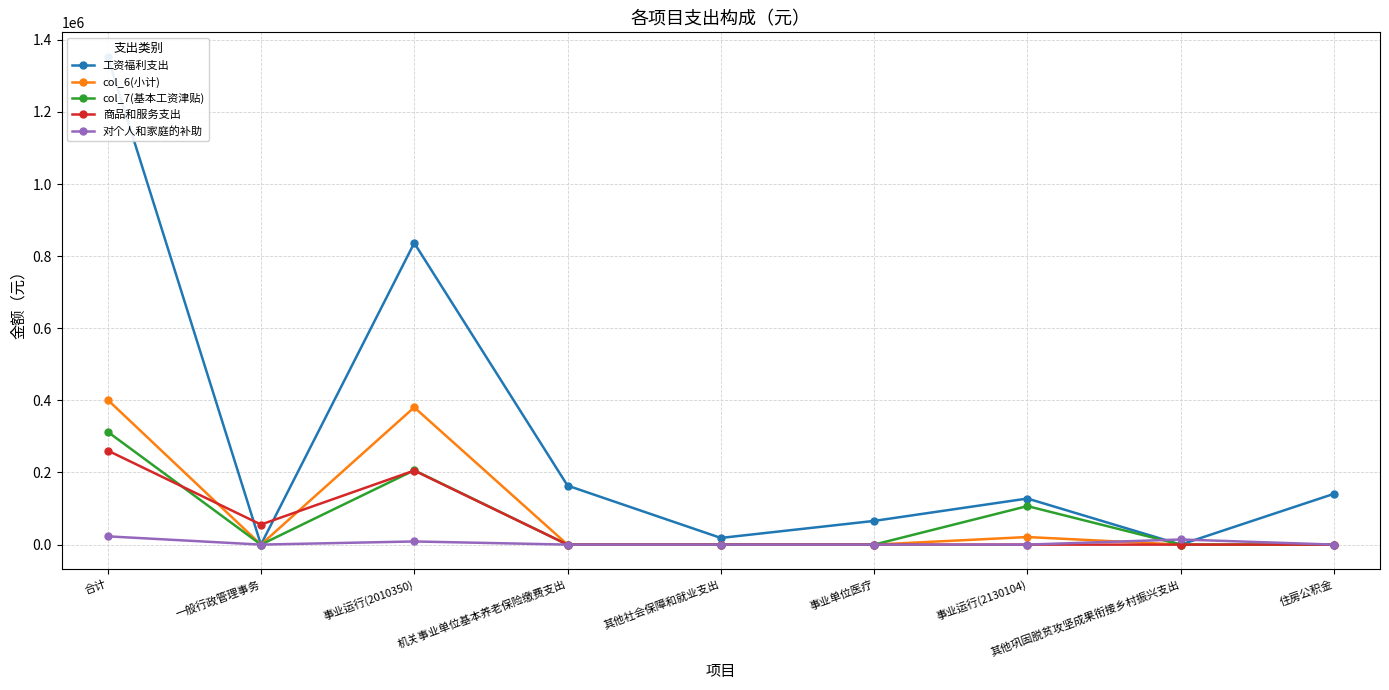

What are all the series names shown in the legend?

工资福利支出, col_6(小计), col_7(基本工资津贴), 商品和服务支出, 对个人和家庭的补助